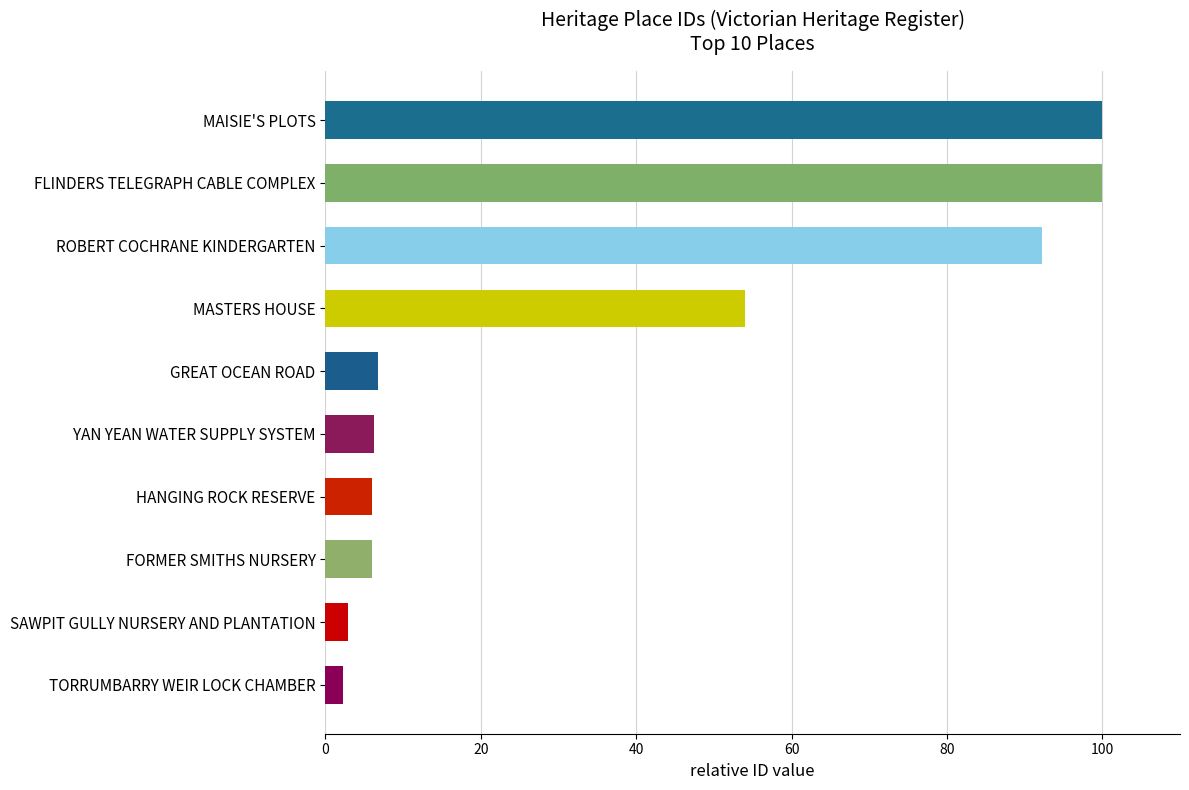

What is the sum of all values?

376.4